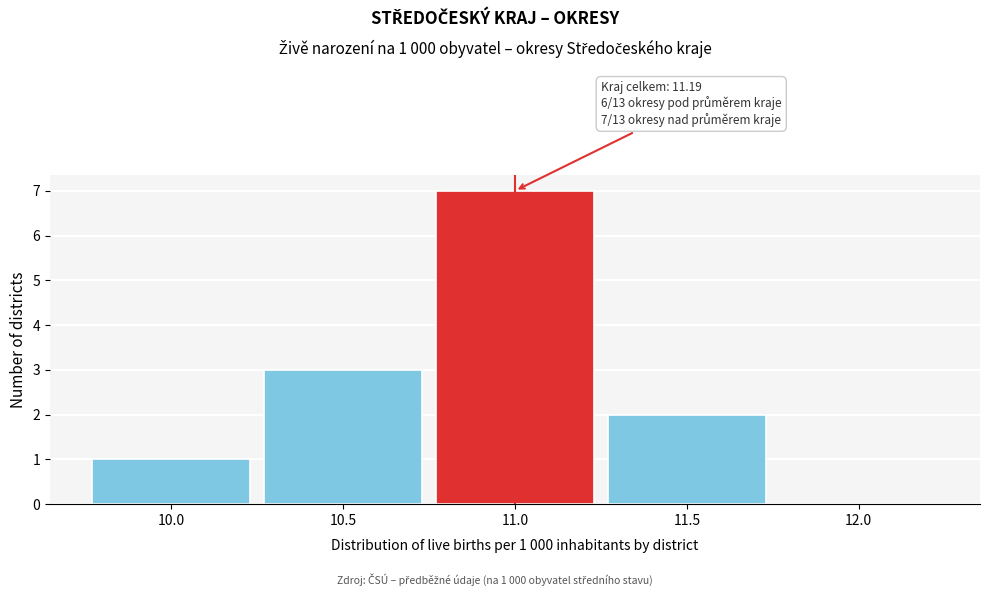

Reading left to right, what are all the values shown in this chart?

10.0=1	10.5=3	11.0=7	11.5=2	12.0=0